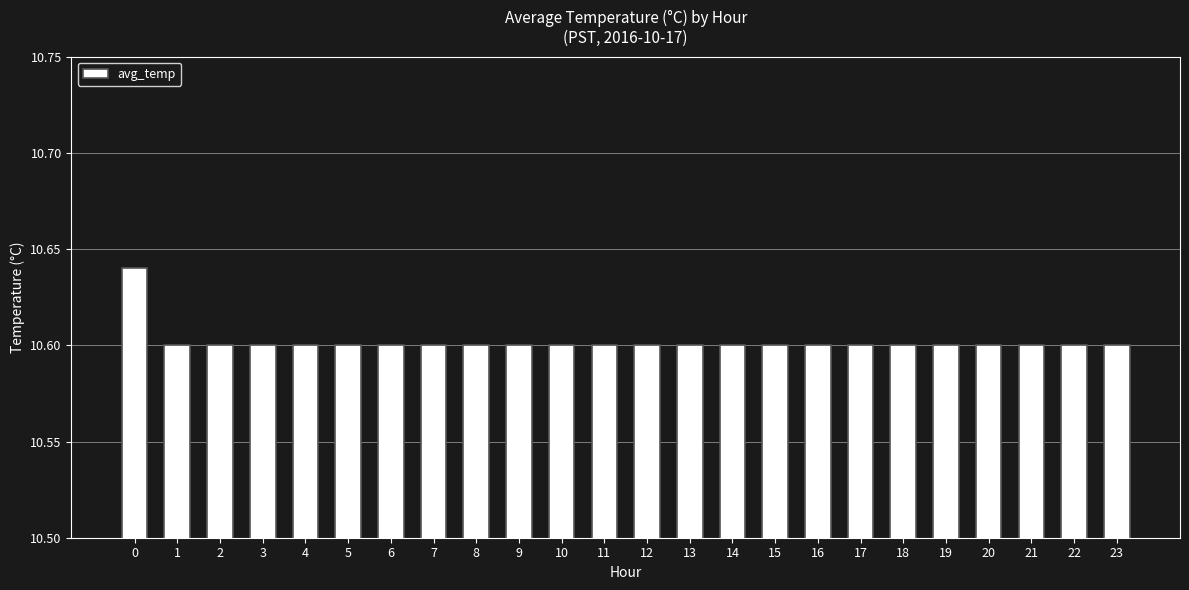

Count the values in the range 10 to 11.

24